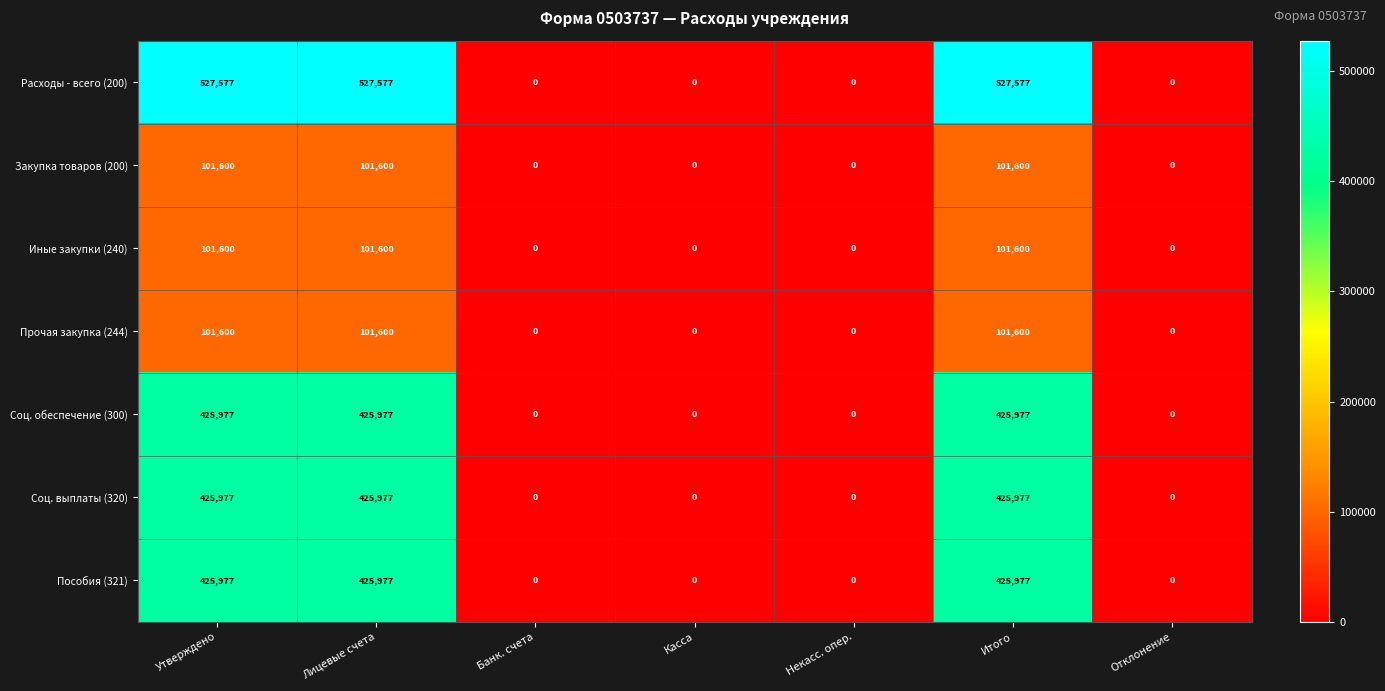

How many distinct data groups are displayed?

7